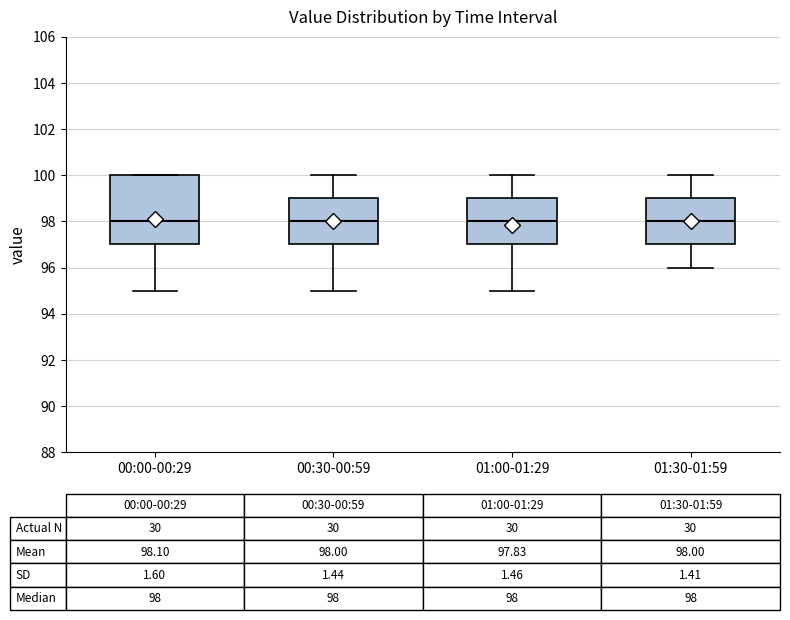

Which box is the tallest, from its lower edge to its upper edge?

00:00-00:29